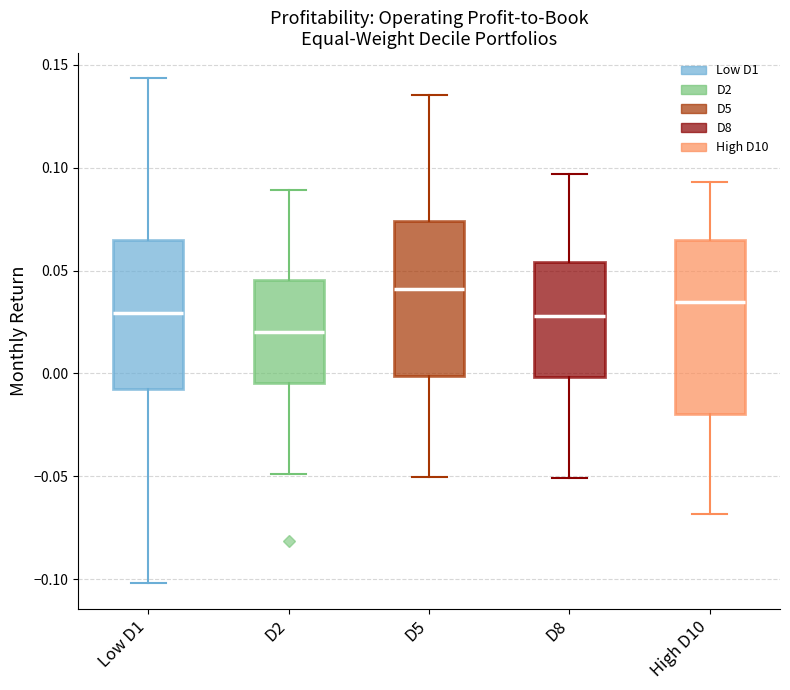

Which box's median line is the lowest?

D2